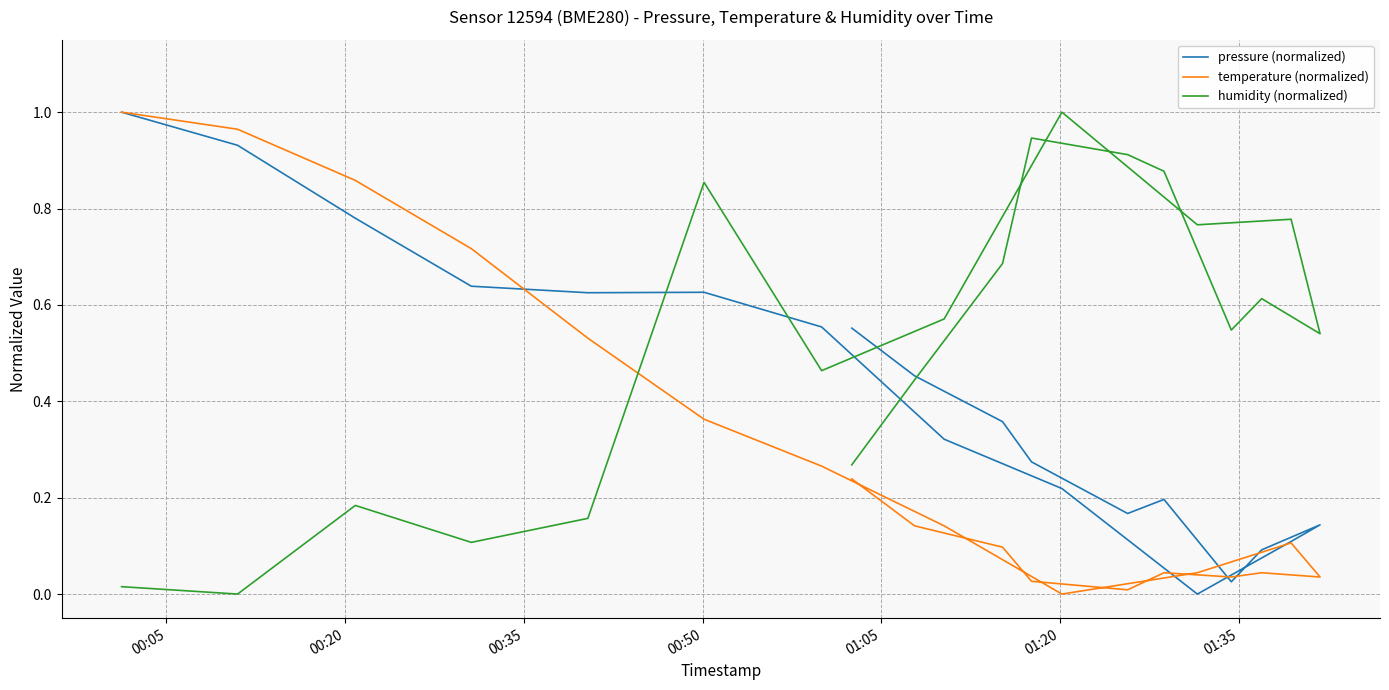

Which series has the largest range (max minus min)?

pressure (normalized)